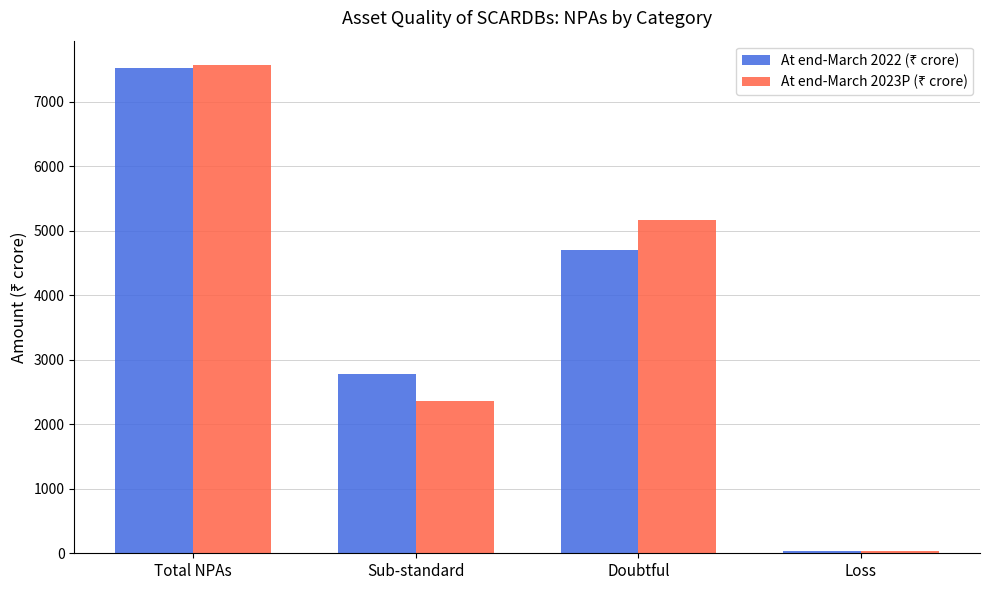

At which category is the sum across all series the highest?

Total NPAs